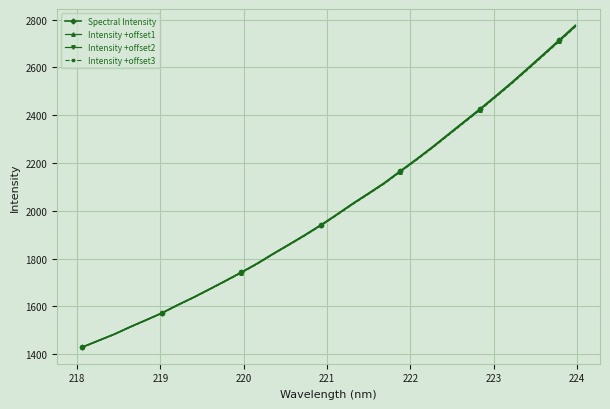

What is the value of the Intensity +offset3 point at the 16th from the left?

1936.9